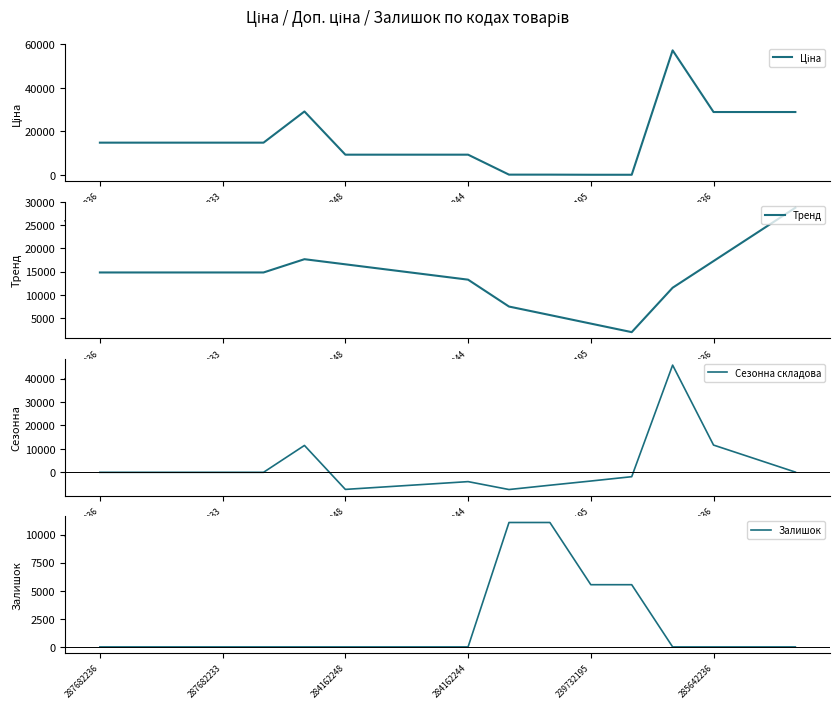

What is the total value across all series at 11?

11293.8